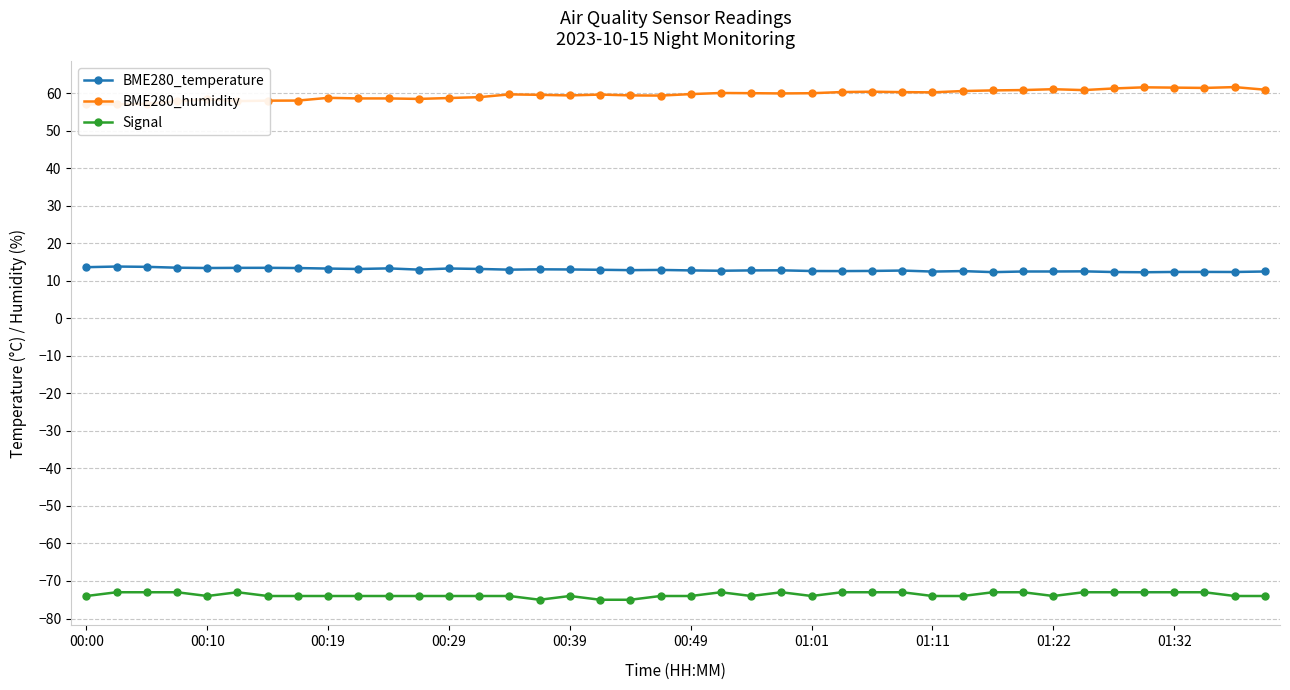

What is the highest value of the Signal series?

-73.0